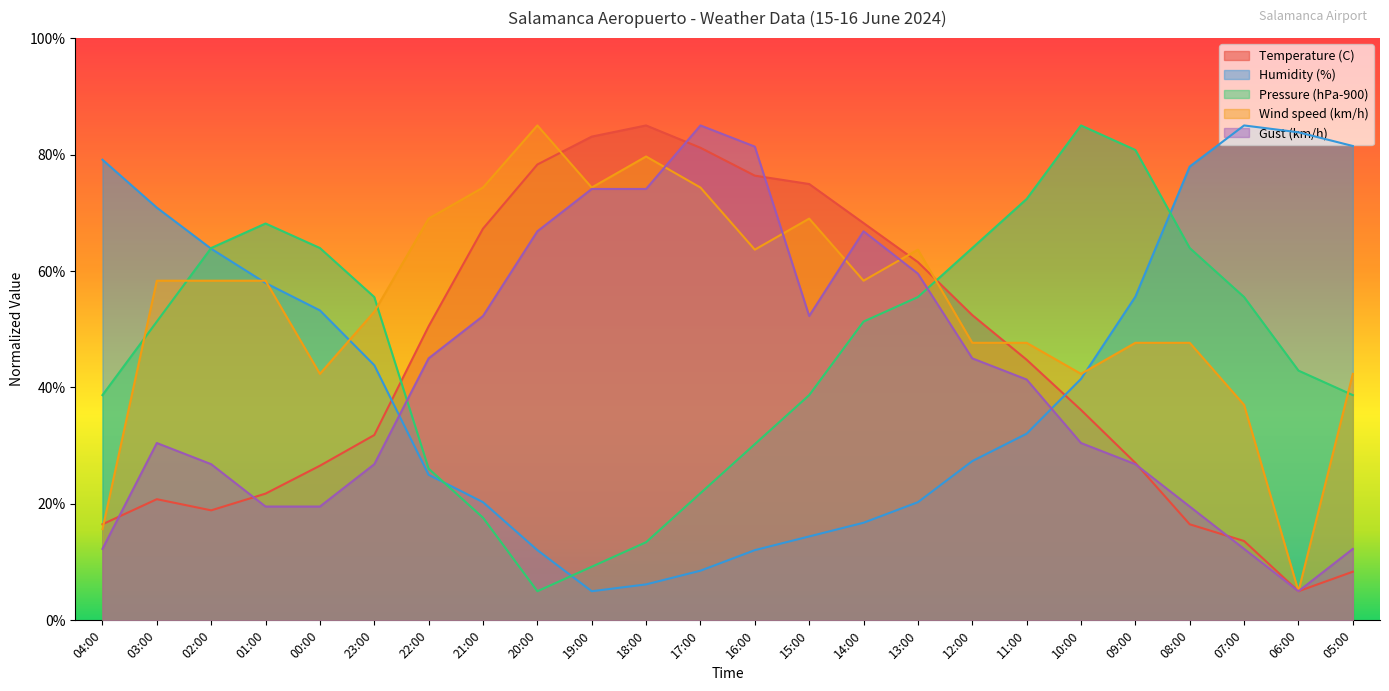

What is the difference between the highest and lowest values at 06:00?

78.8